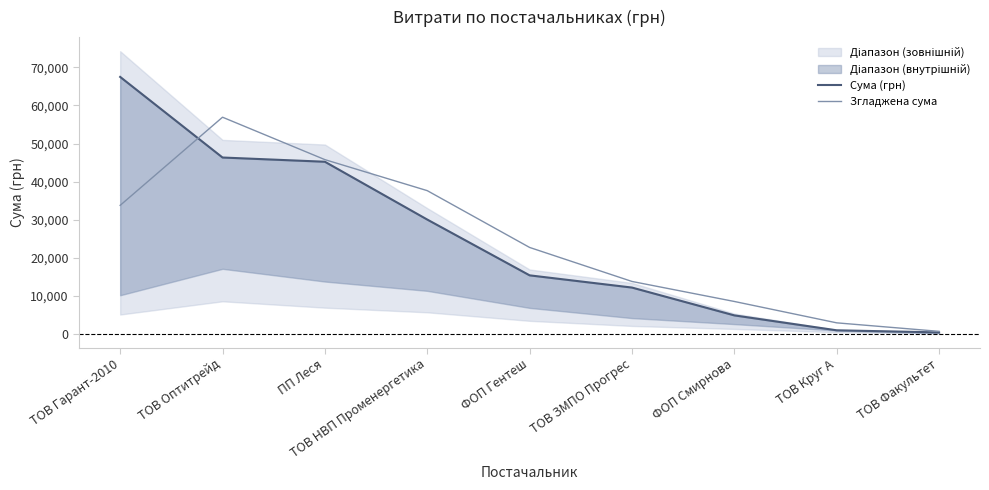

At which label does Сума (грн) first exceed 15358?

ТОВ Гарант-2010